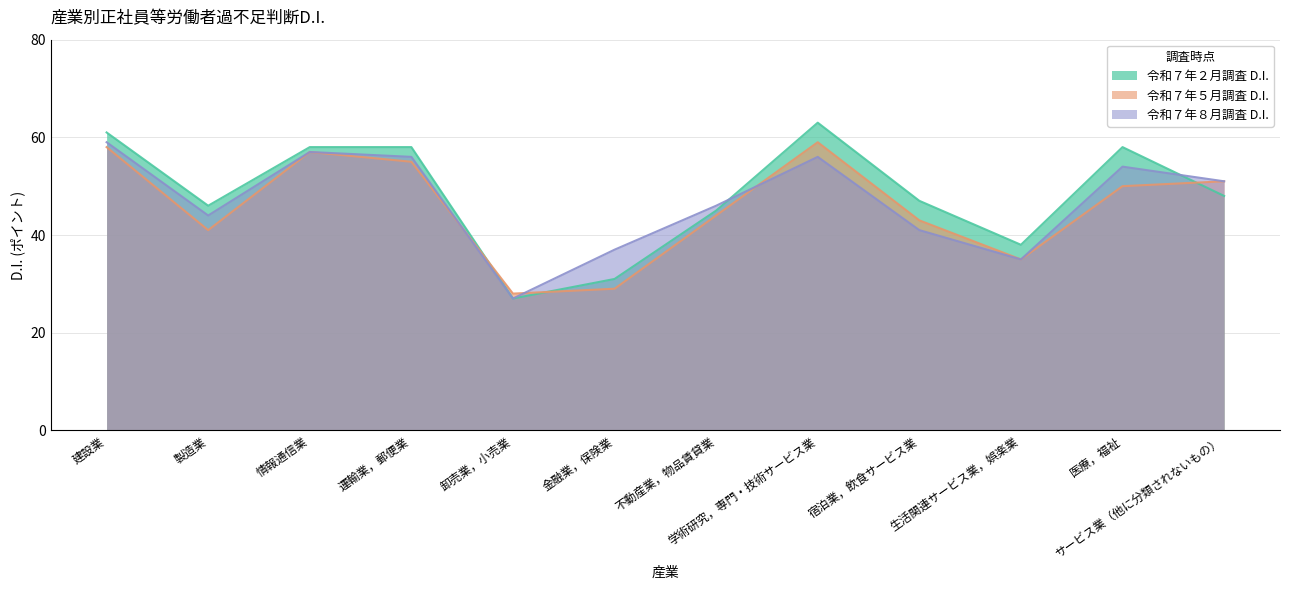

True or false: 令和７年８月調査 D.I. and 令和７年２月調査 D.I. cross at least once.

True